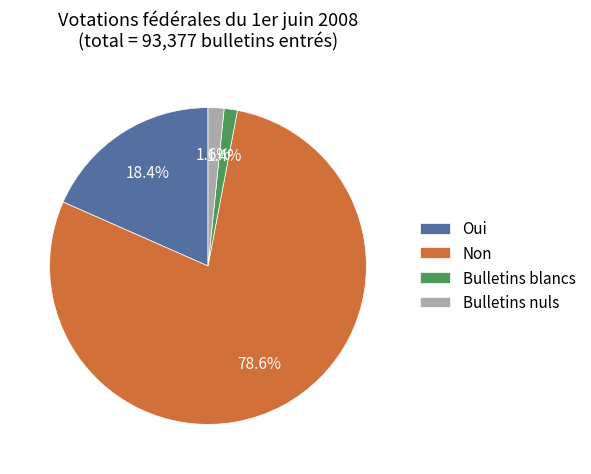

What is the largest slice in the pie chart?

Non